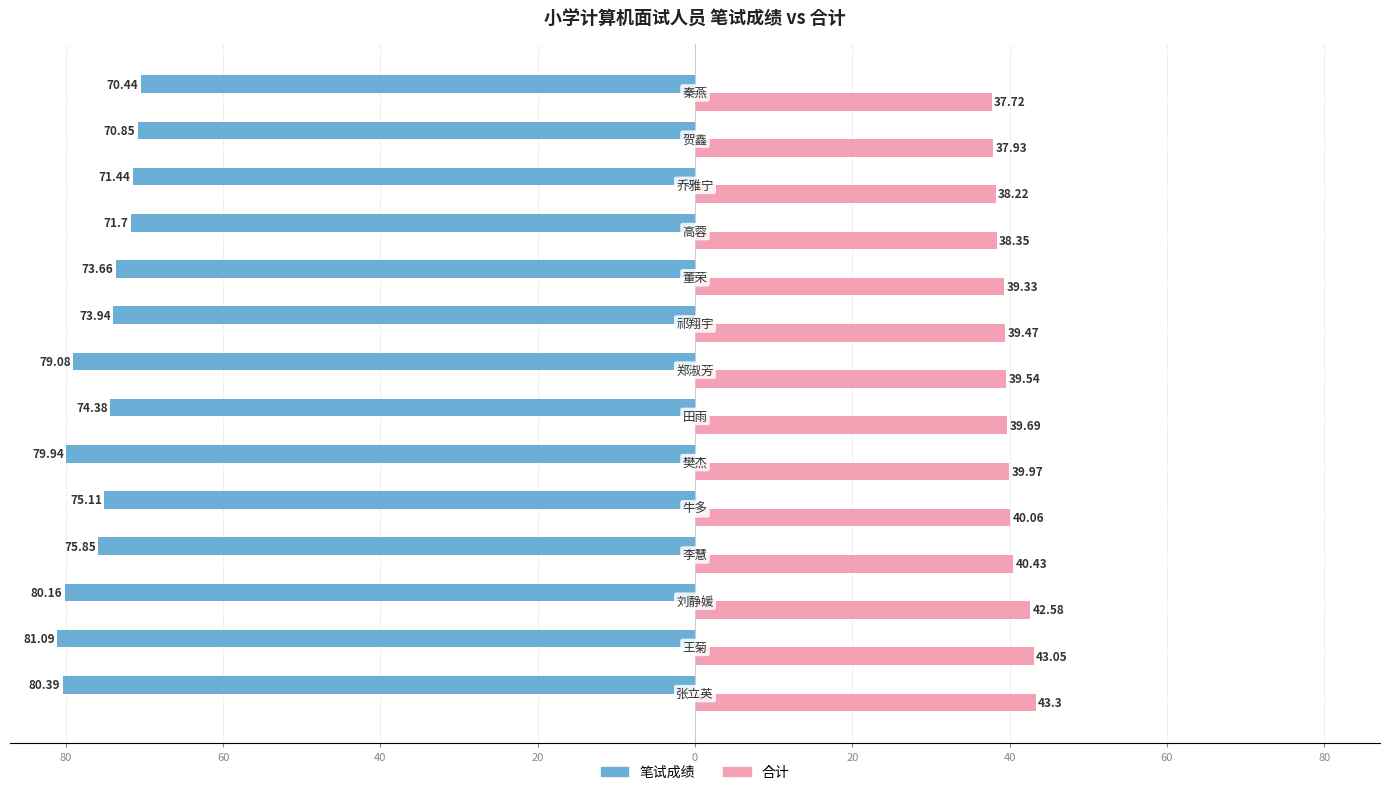

What are all the series names shown in the legend?

笔试成绩, 合计